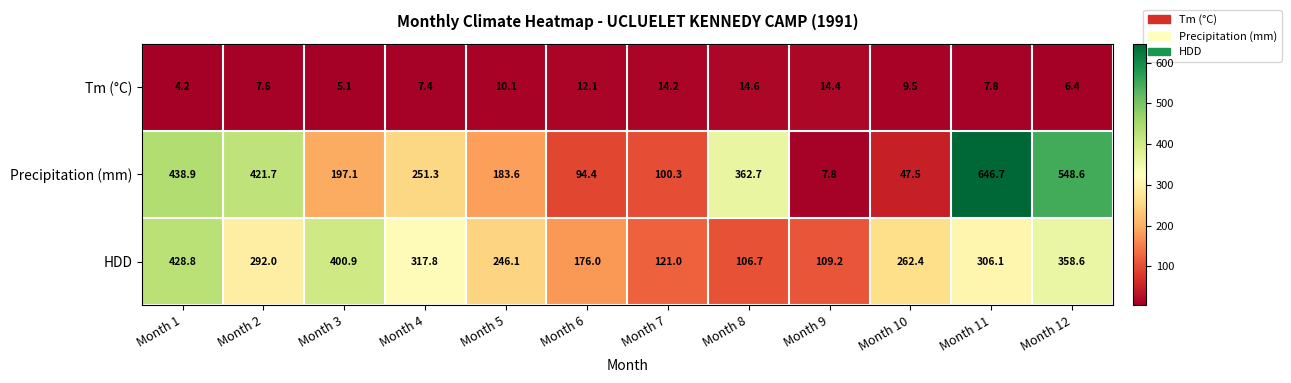

Is it true that Precipitation (mm) equals 362.7 at Month 8?

True